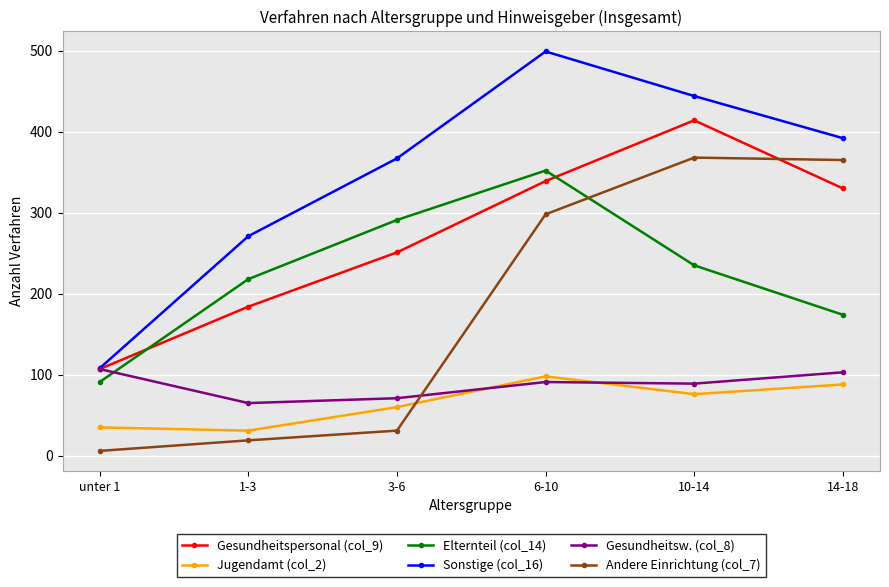

What position from the left is unter 1?

1